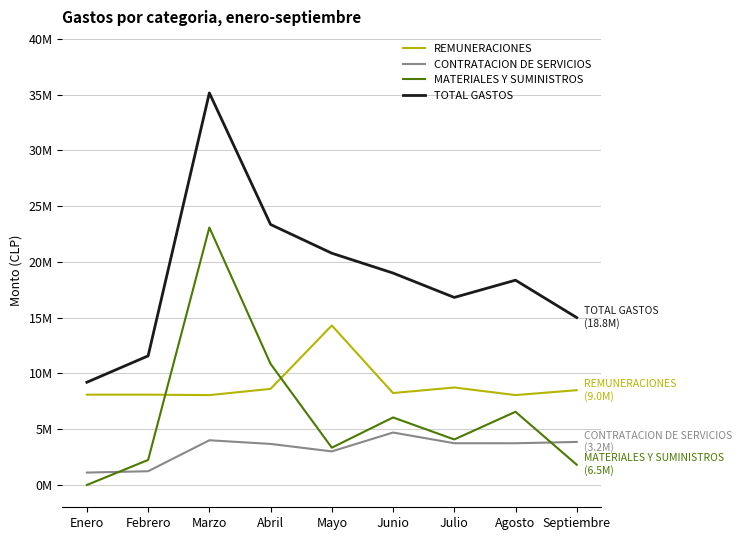

The REMUNERACIONES series shows 8.6 at Abril. True or false?

True